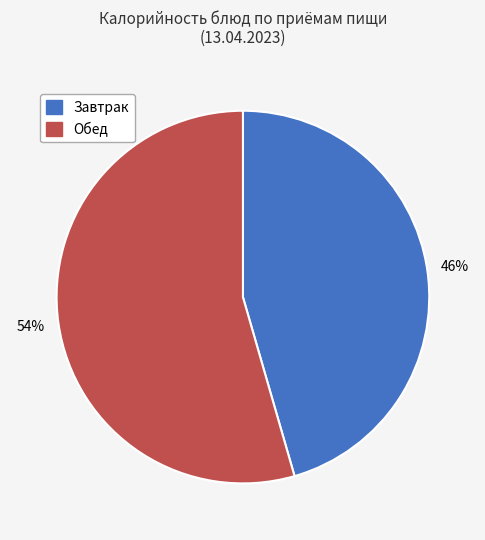

To the nearest percent, what is the average slice percentage?

50%